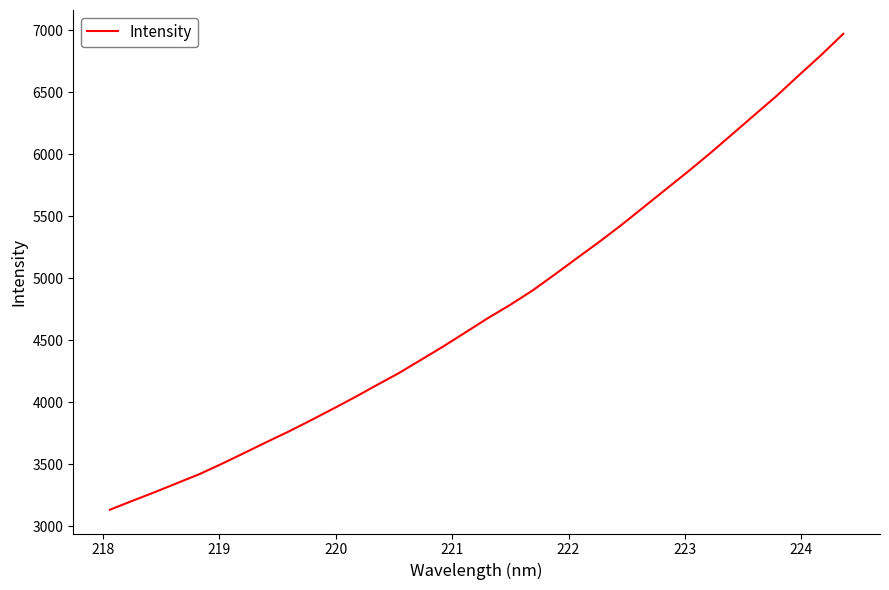

Count the number of categories in the chart.

34